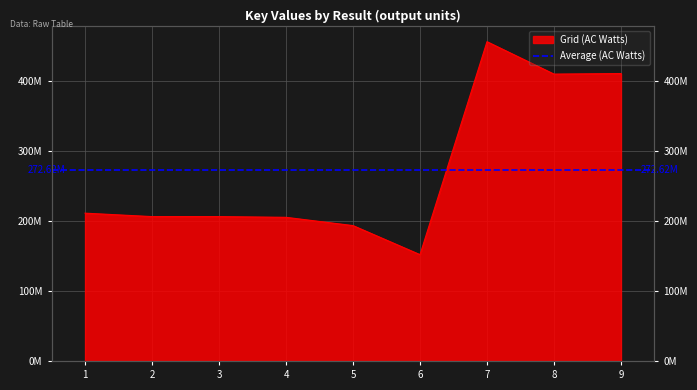

What is the change in value from 1 to 5?

-17782300